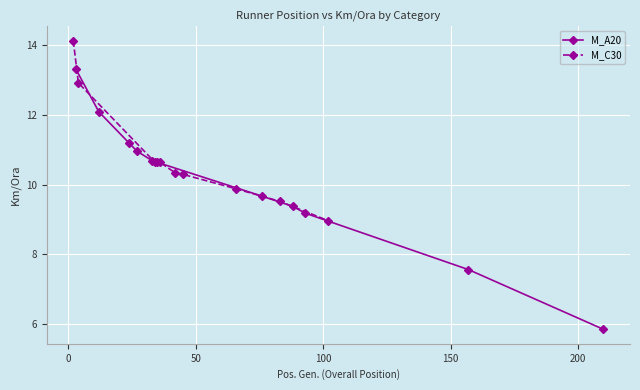

What is the value of the M_A20 point at the 2nd from the left?

12.1